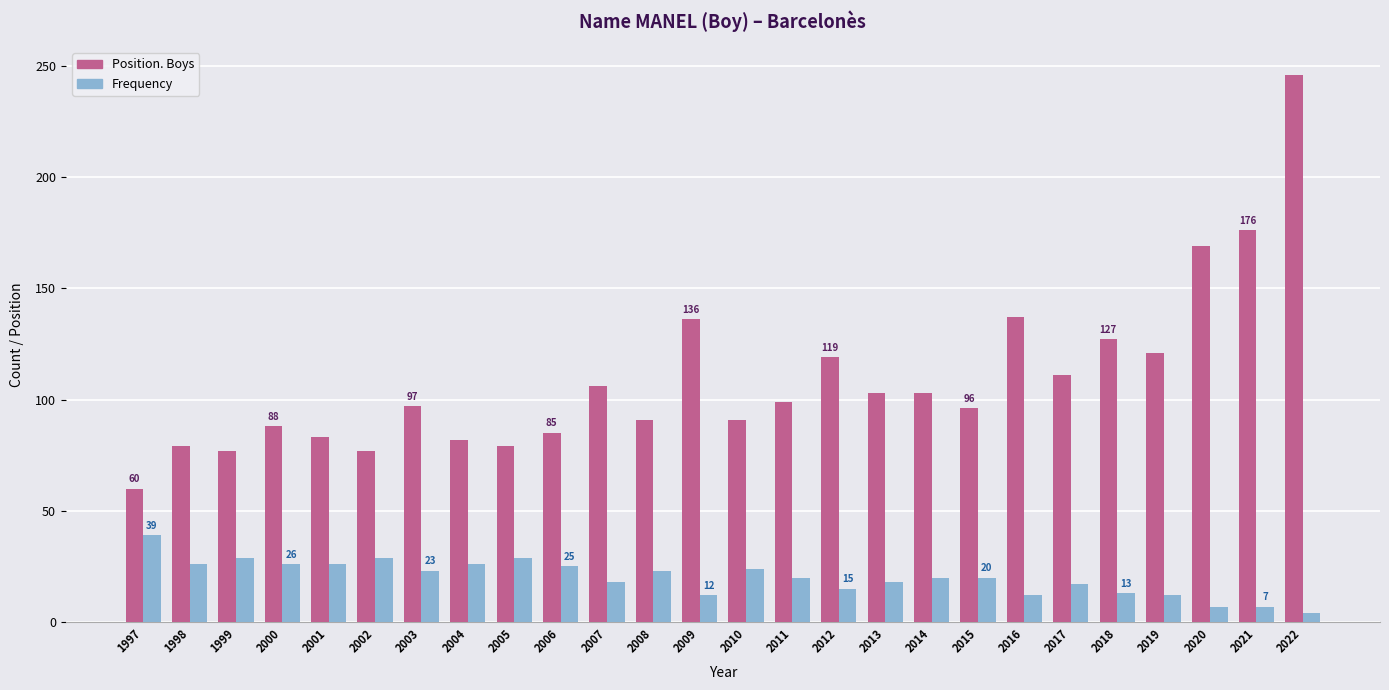

What is the average value of the Frequency series?

20